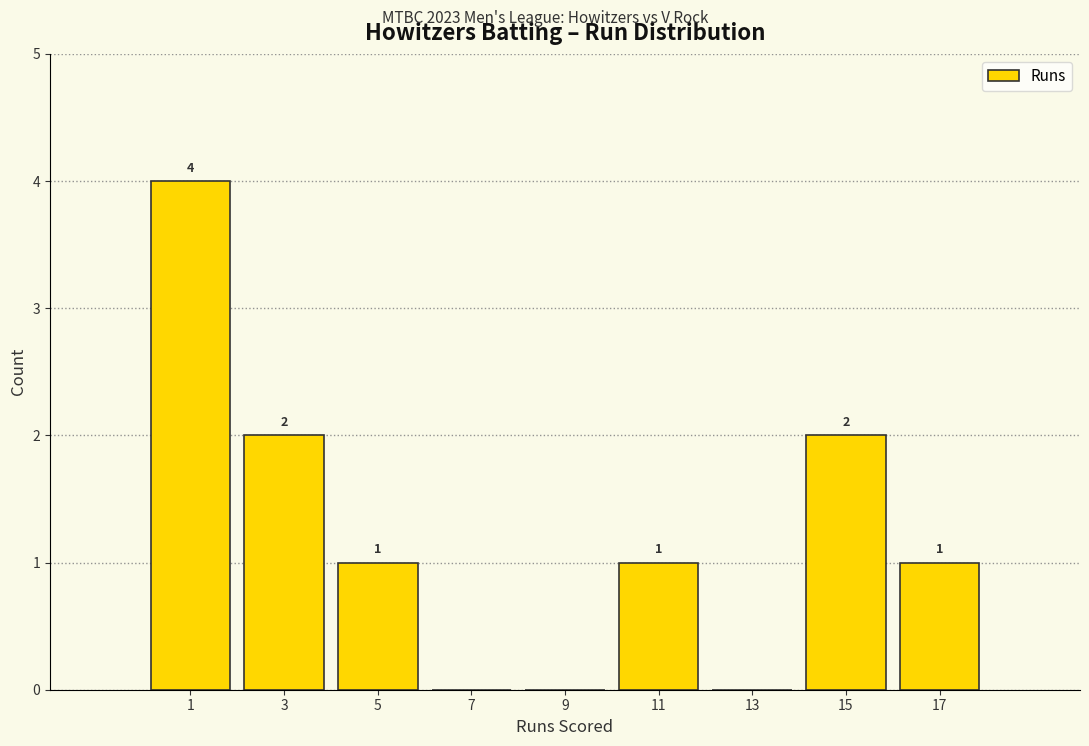

Over which range of the x-axis is the bar tallest?

0 to 2